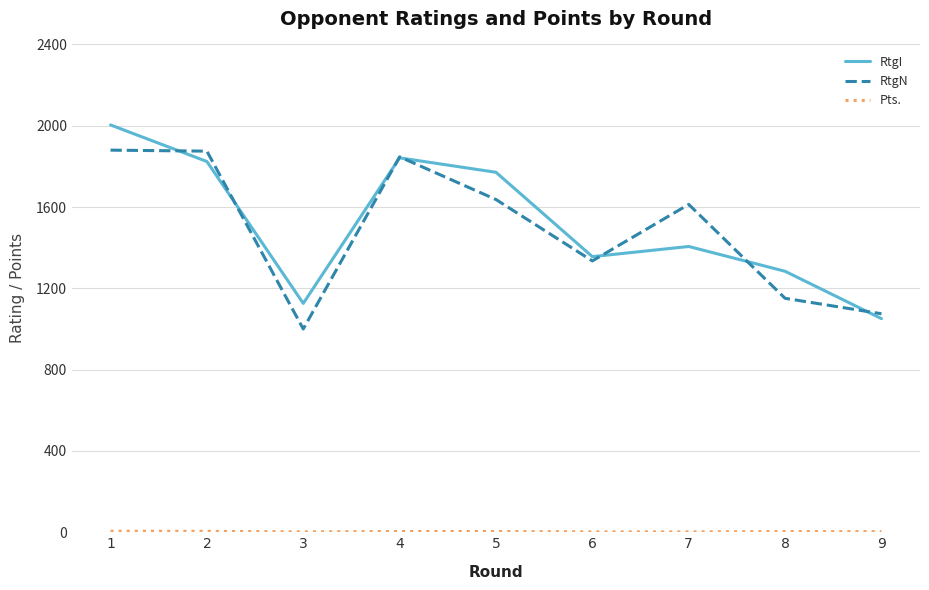

True or false: RtgI has a value of 1051.0 at 9.

True